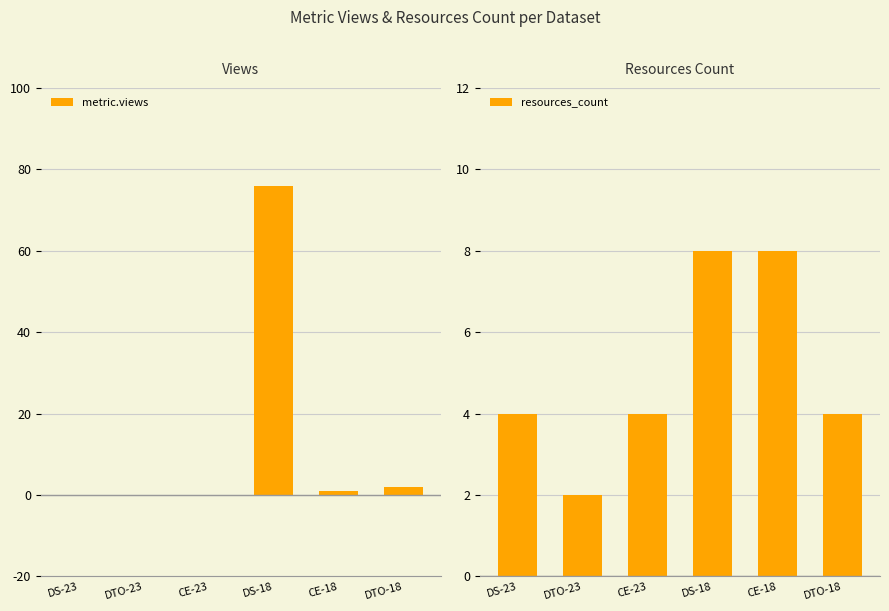

True or false: metric.views has a value of 3 at DTO-18.

False